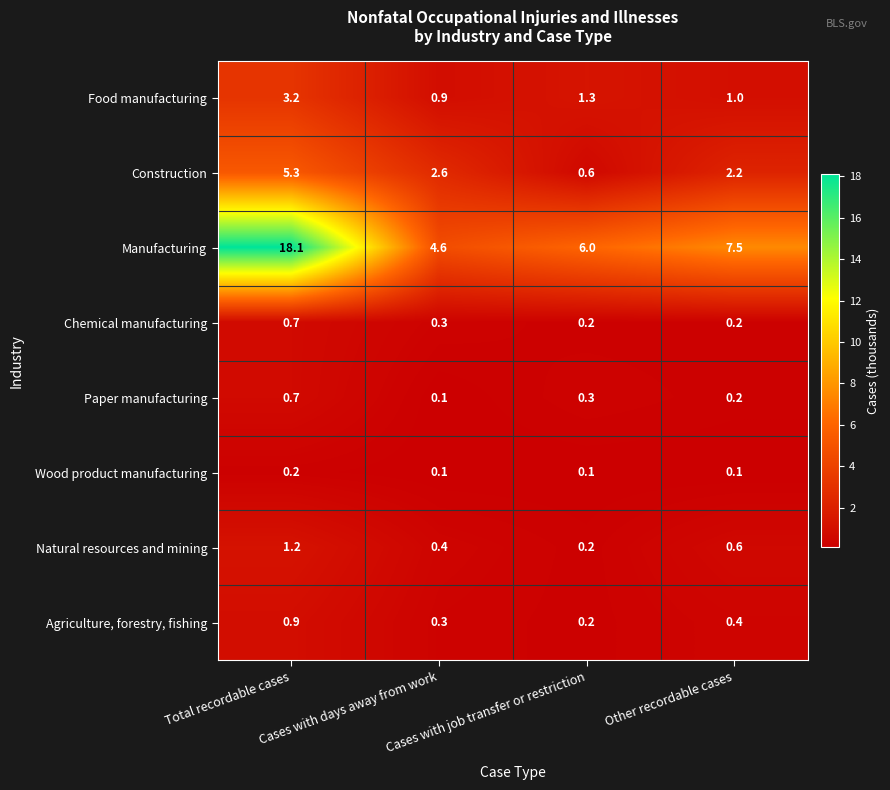

Between Cases with job transfer or restriction and Other recordable cases, which series saw the biggest shift?

Construction